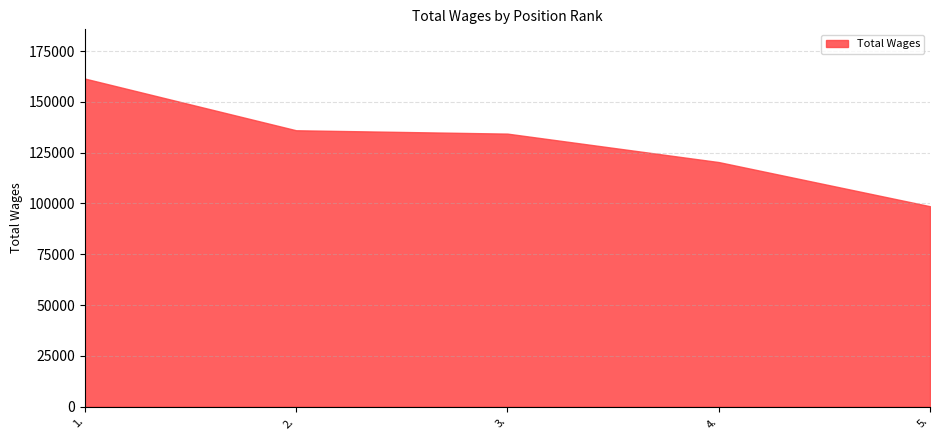

What is the average value?

130194